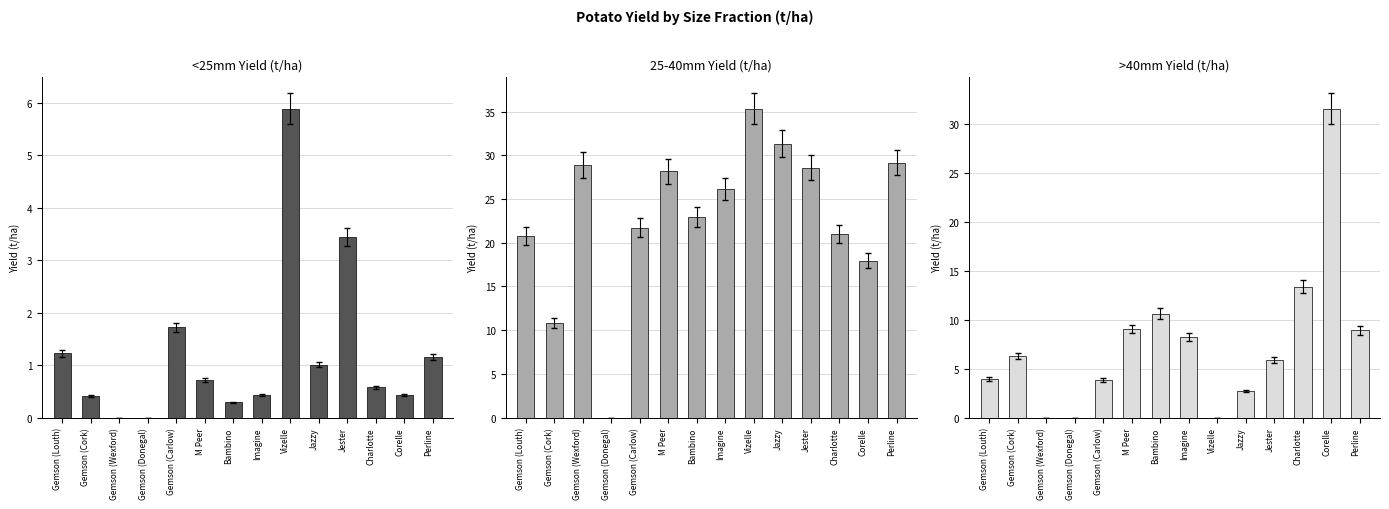

What is the sum of all >40mm Yield (t/ha) values?

104.4